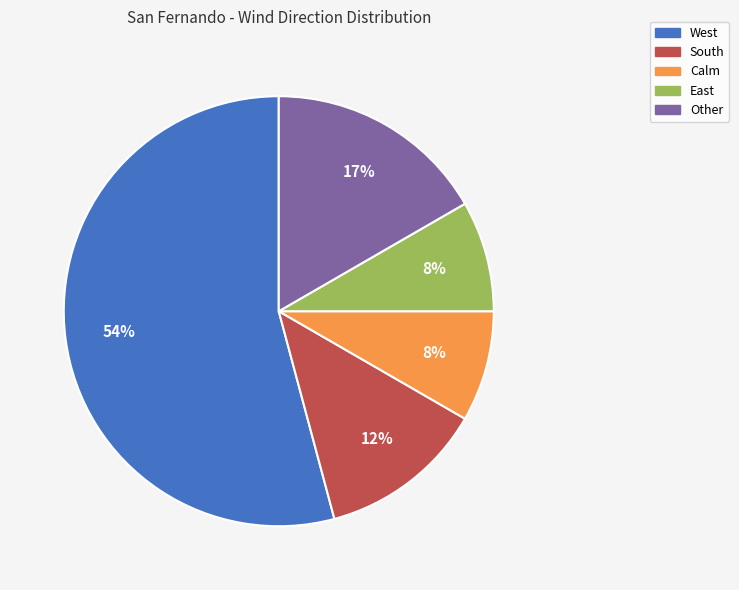

To the nearest percent, what is the average slice percentage?

20%